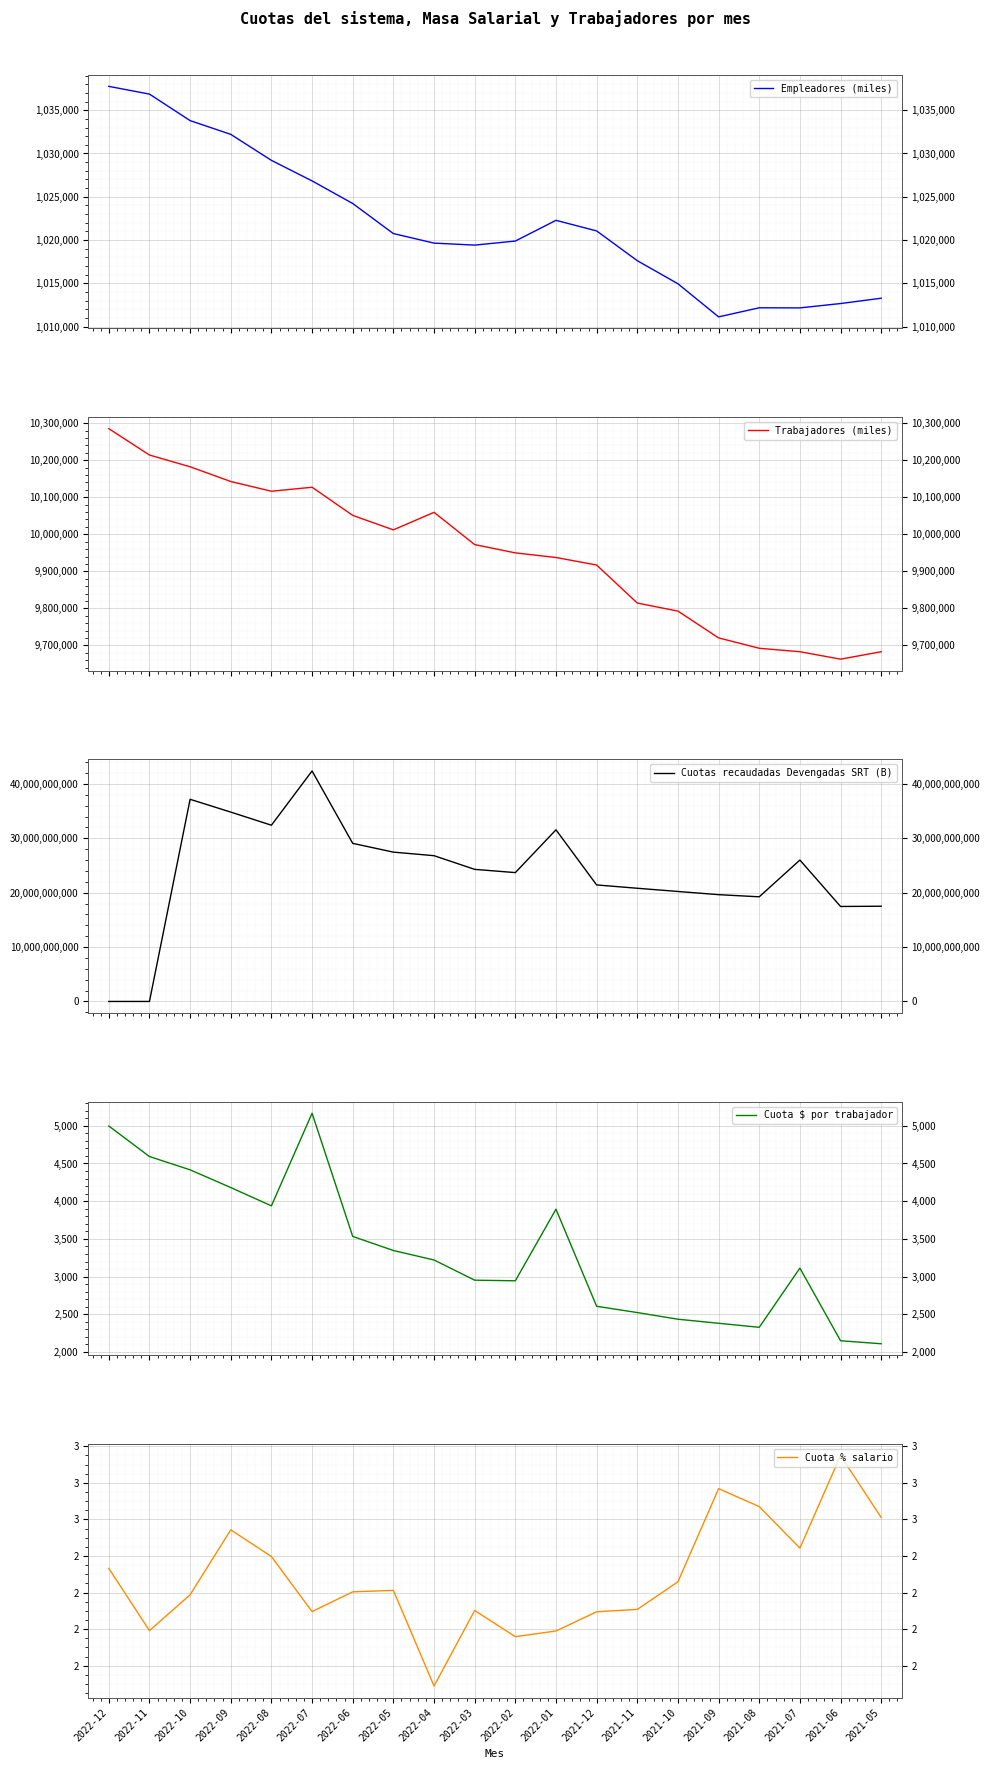

Where does the Cuota $ por trabajador series first go above 3220?

2022-12